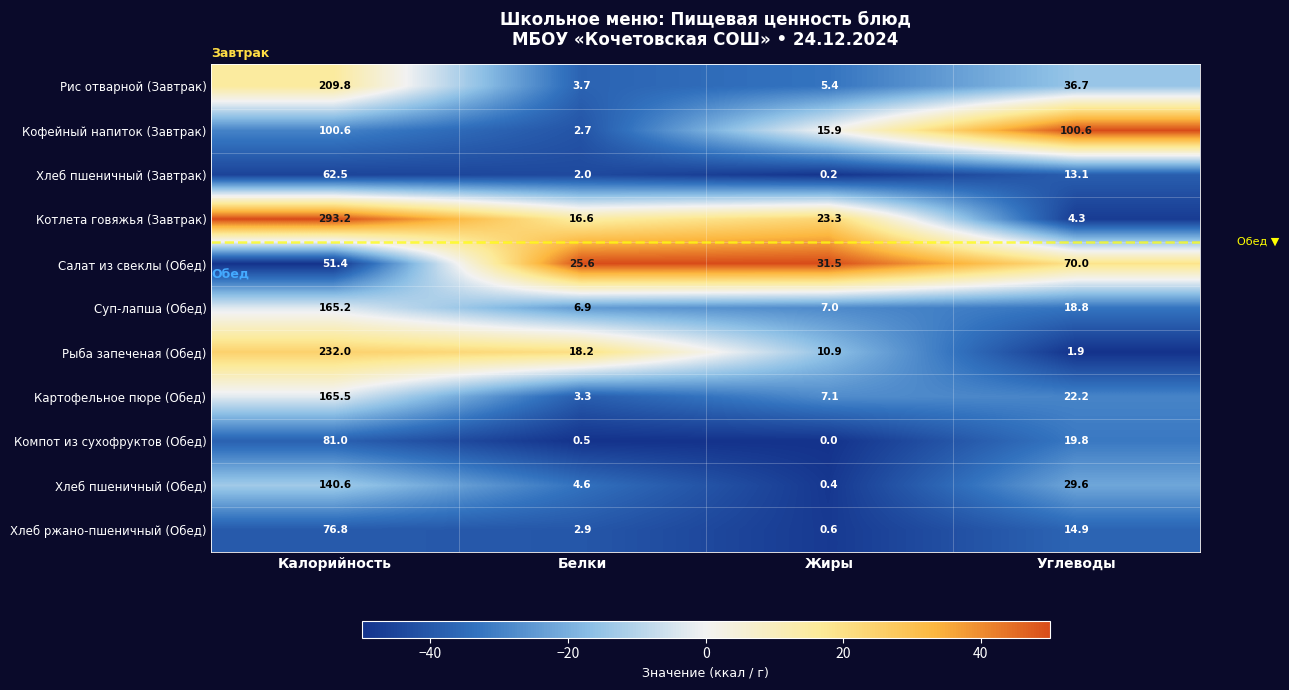

True or false: Салат из свеклы (Обед) has a value of 31.5 at Жиры.

True